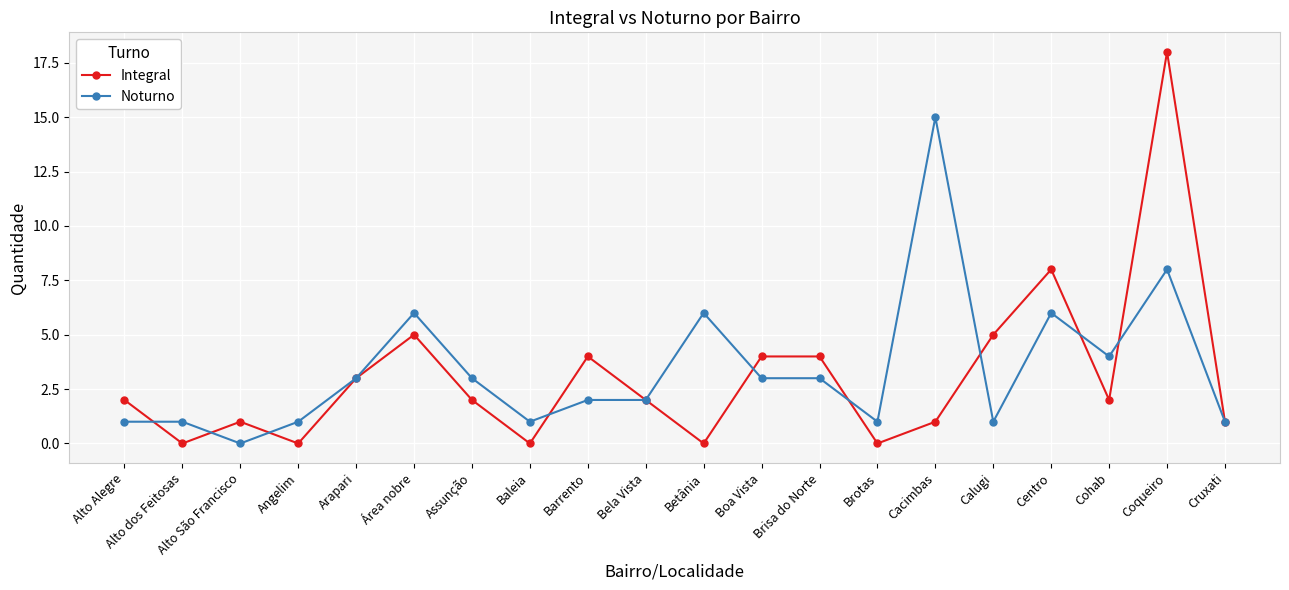

What is the label of the 16th point from the right?

Arapari